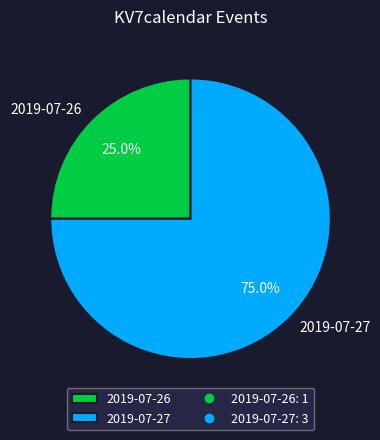

Combined, do 2019-07-26 and 2019-07-27 account for over 50%?

Yes